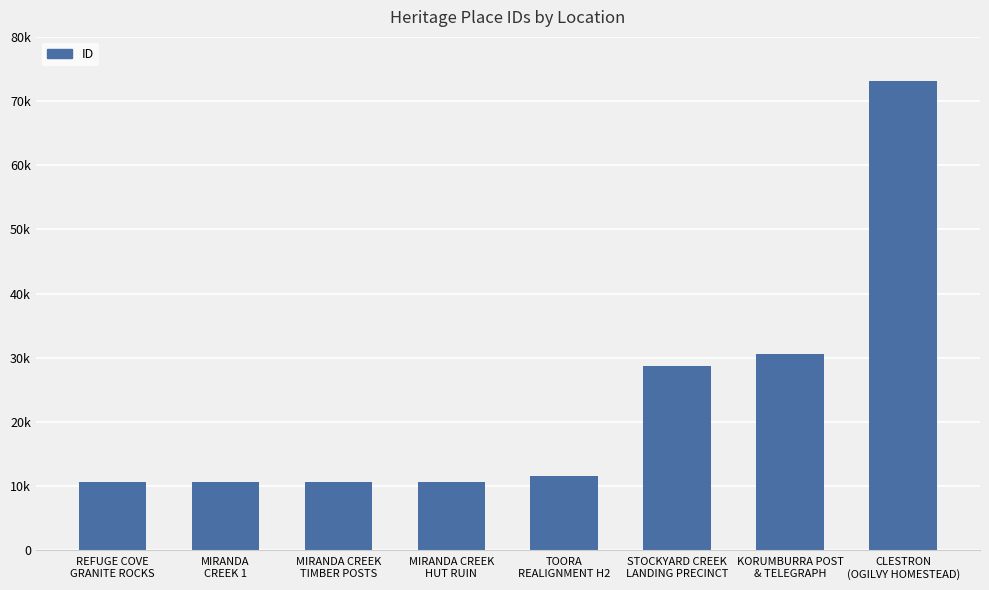

At which label does the data first exceed 11590?

STOCKYARD CREEK
LANDING PRECINCT